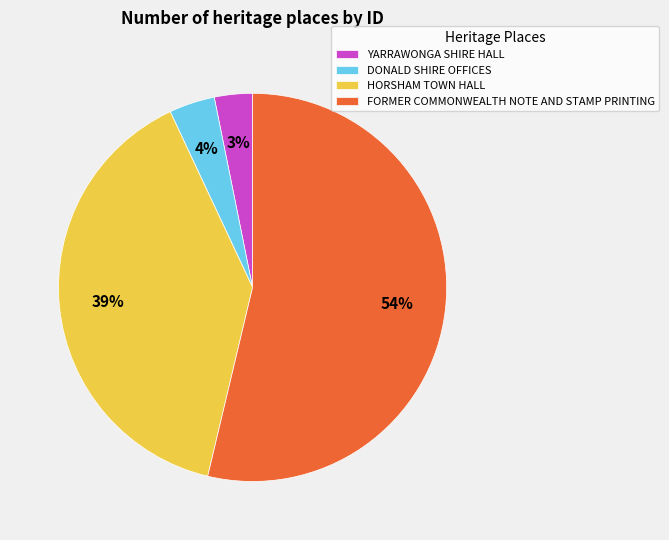

True or false: DONALD SHIRE OFFICES accounts for 4% of the total.

True